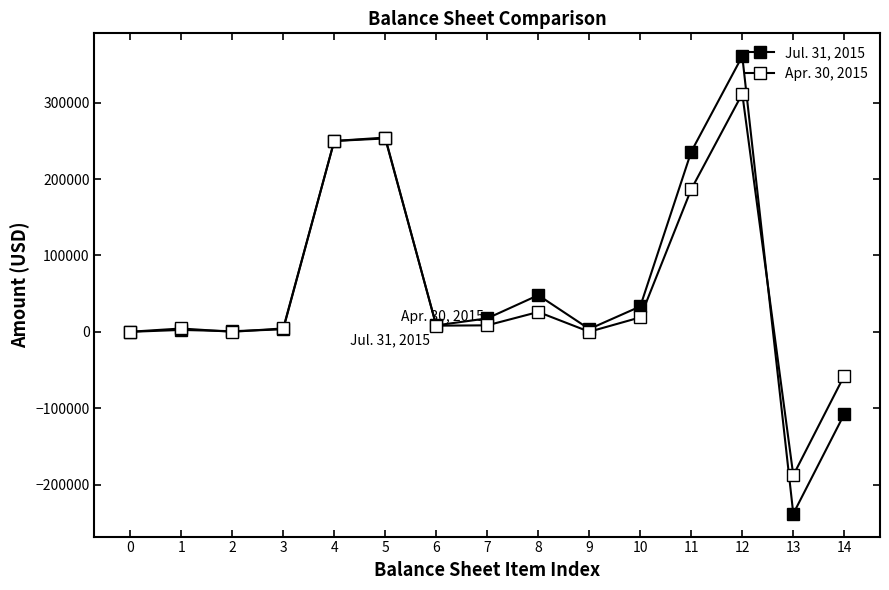

Where is the first local maximum for Apr. 30, 2015?

1